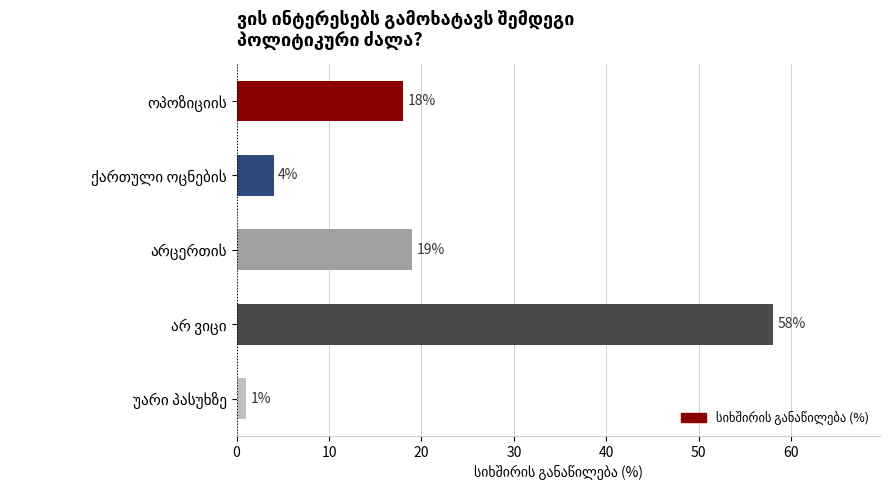

What is the sum of all values?

100